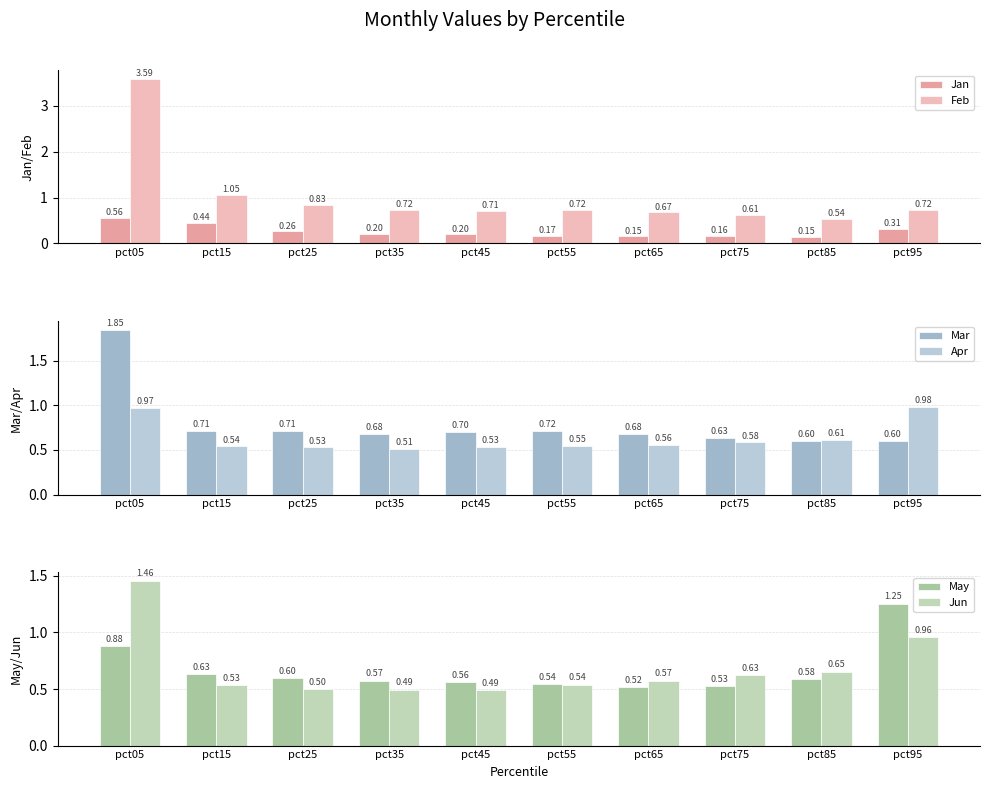

Rank the series at pct85 from lowest to highest value.

Jan, Feb, May, Mar, Apr, Jun